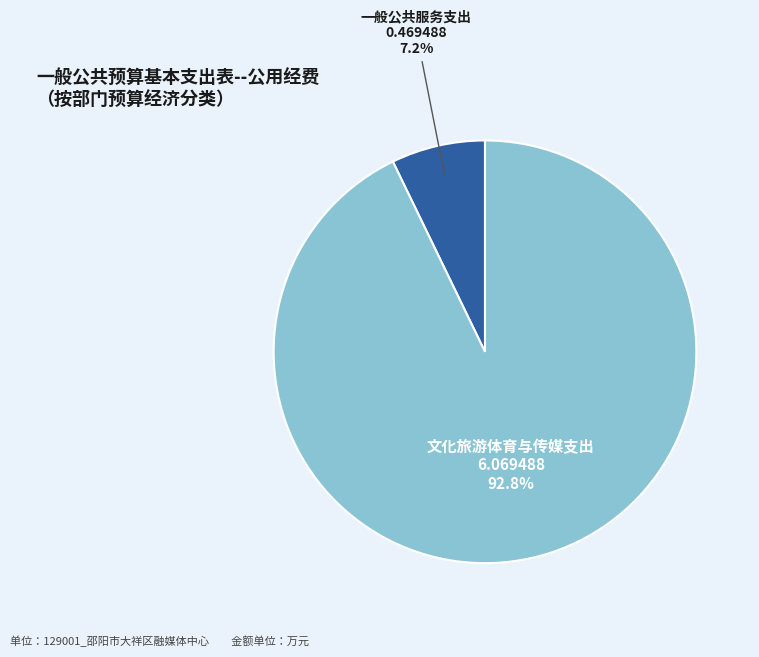

To the nearest percent, what portion does 一般公共服务支出 represent?

7%